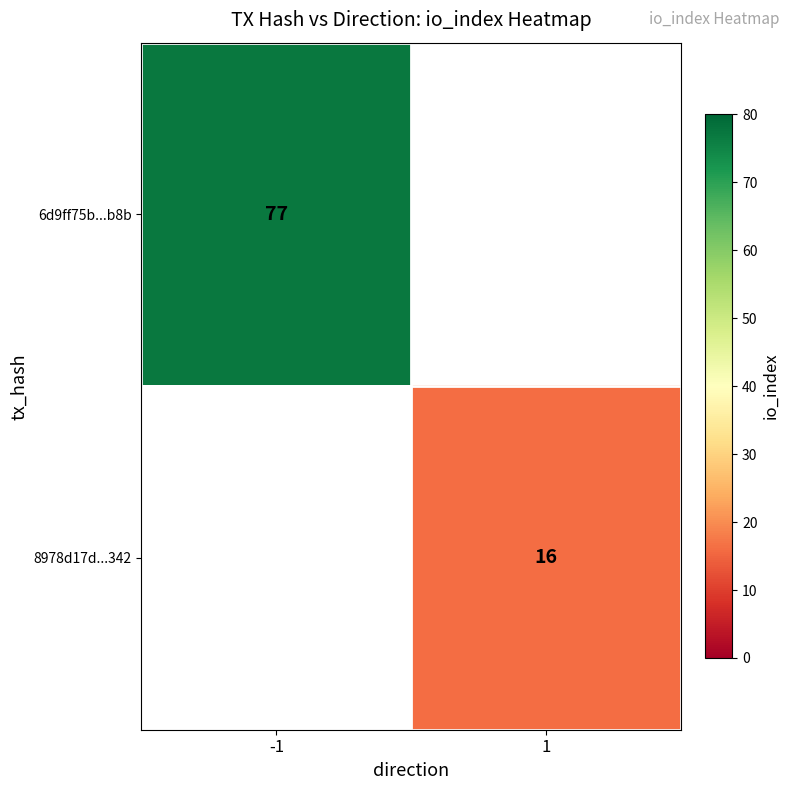

The value of 6d9ff75b...b8b at -1 is 21.1. True or false?

False